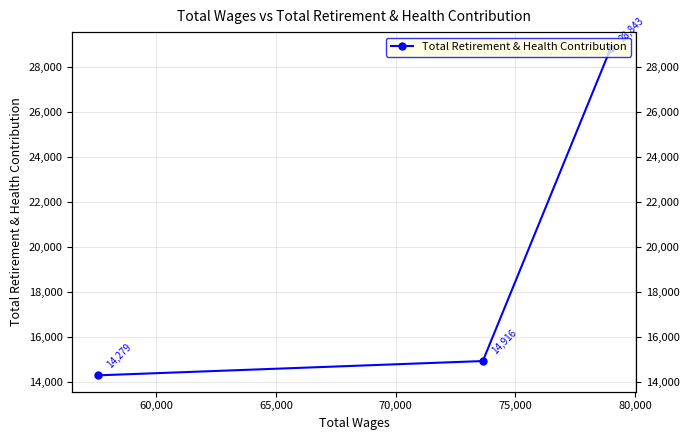

What is the sum of all values?

58038